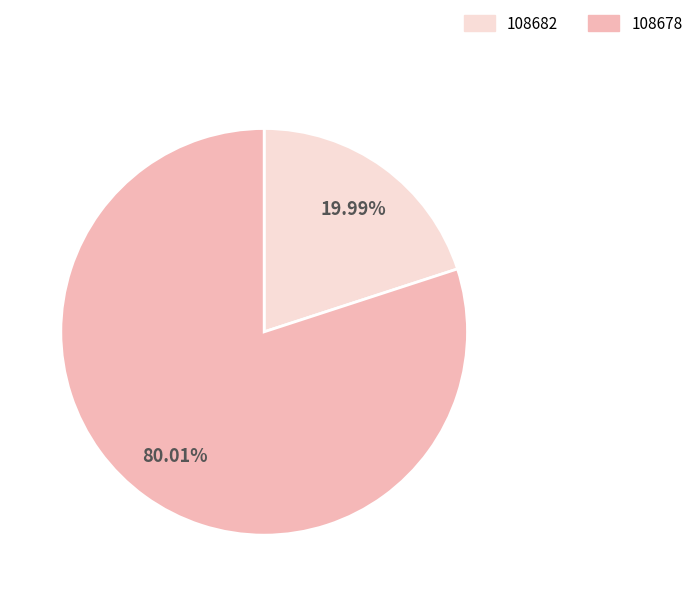

Count the number of slices in the pie.

2